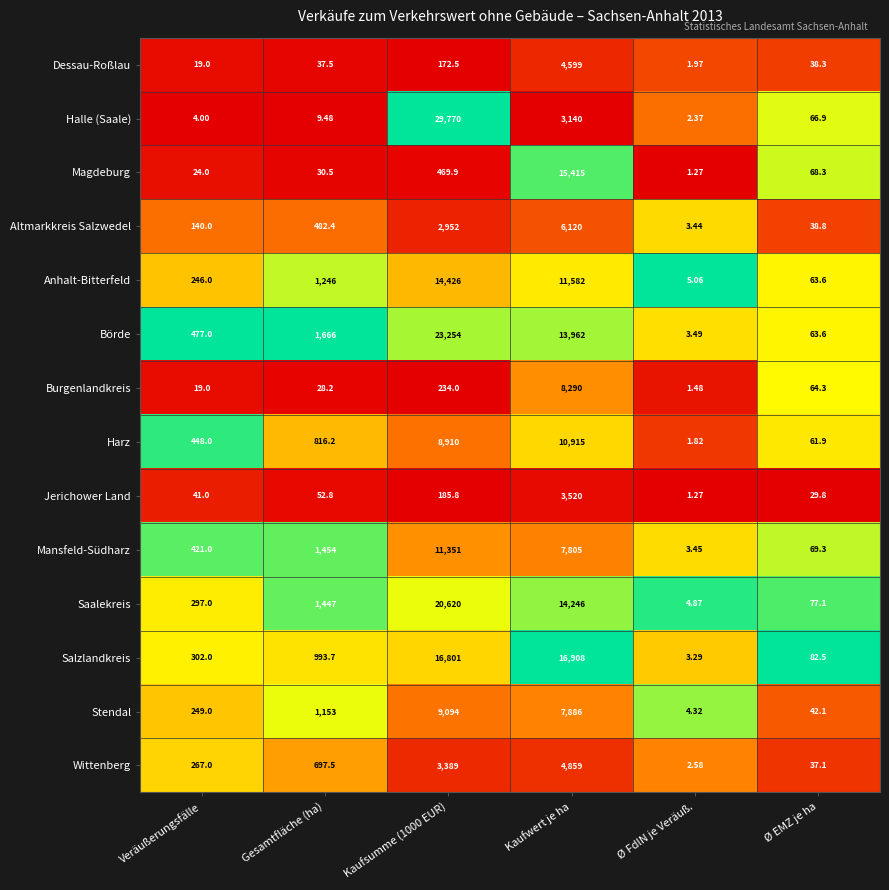

At which label is Mansfeld-Südharz closest to 5677?

Kaufwert je ha